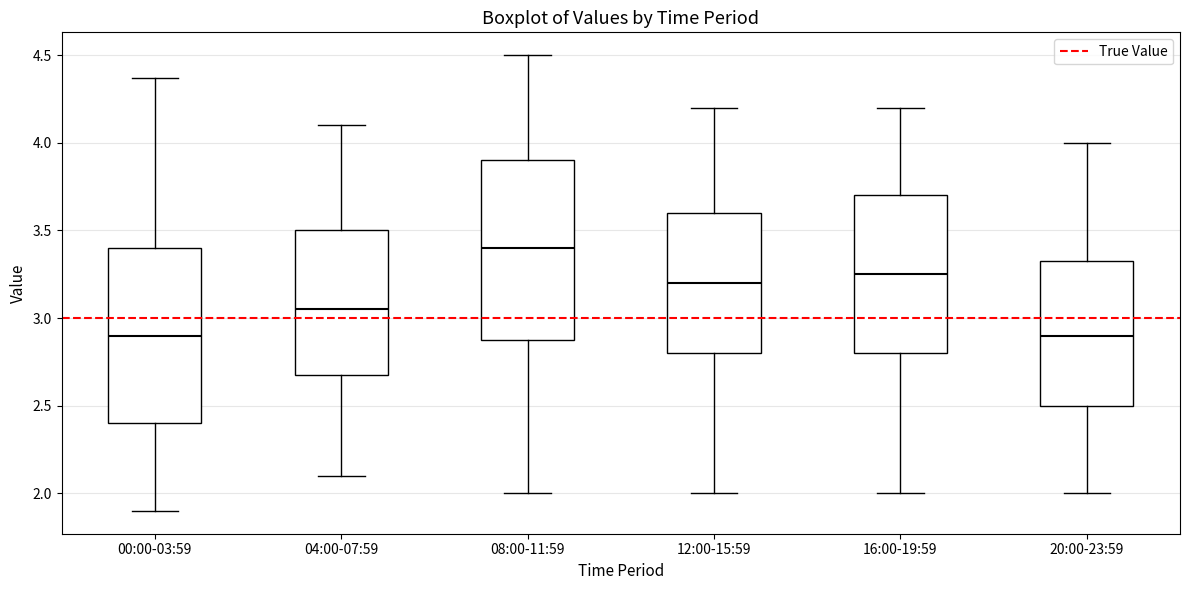

Where is the upper edge of the box for 20:00-23:59 on the y-axis? The values are not printed on the chart, so give them approximately, as read against the axis.

3.35